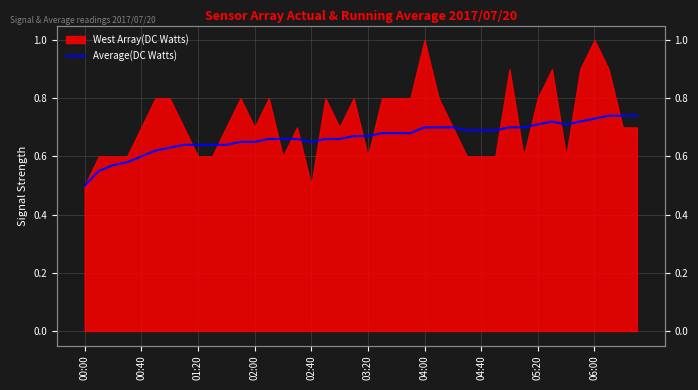

What is the difference between the values at 06:00 and 01:20?

0.1